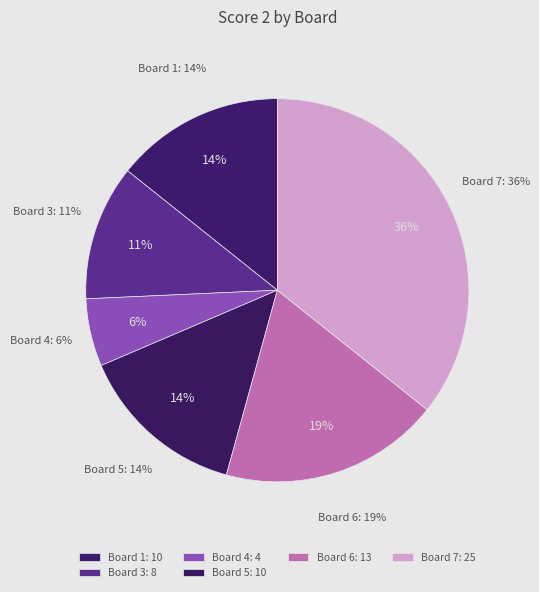

What is the largest slice in the pie chart?

Board 7